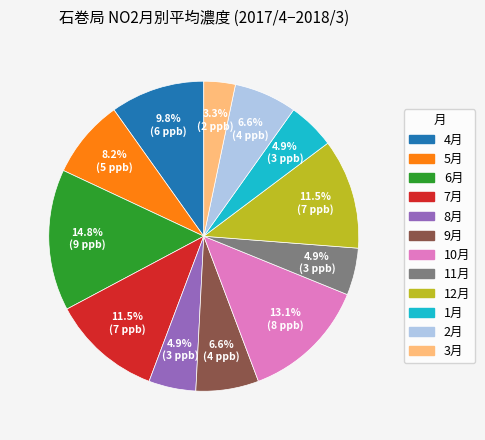

What is the total percentage of 7月 and 11月?

16.4%